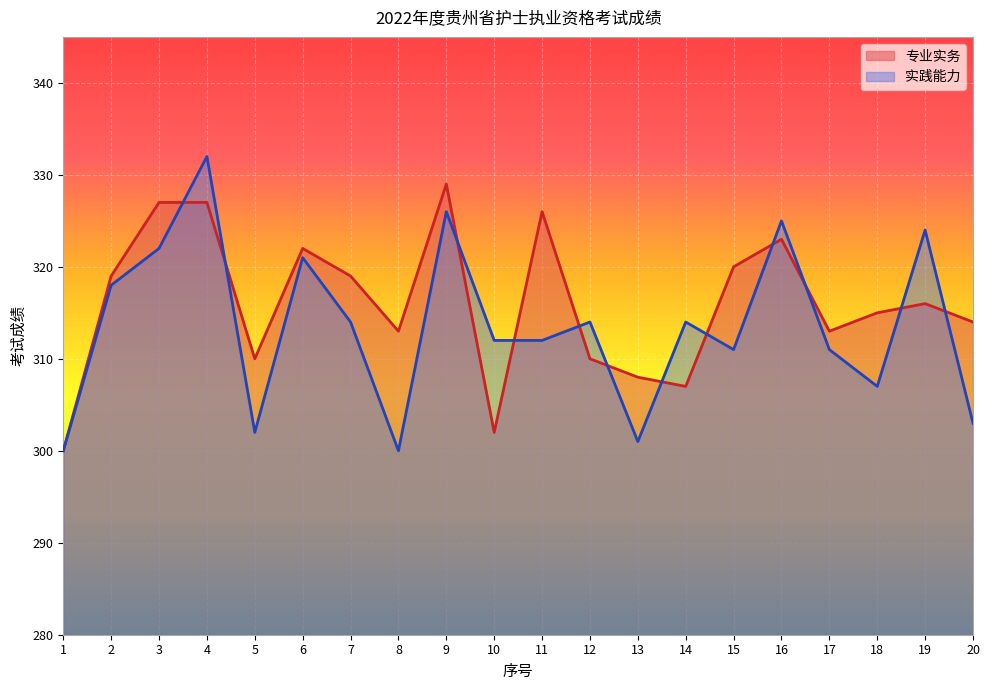

What is the difference between the maximum and minimum values in the 专业实务 series?

29